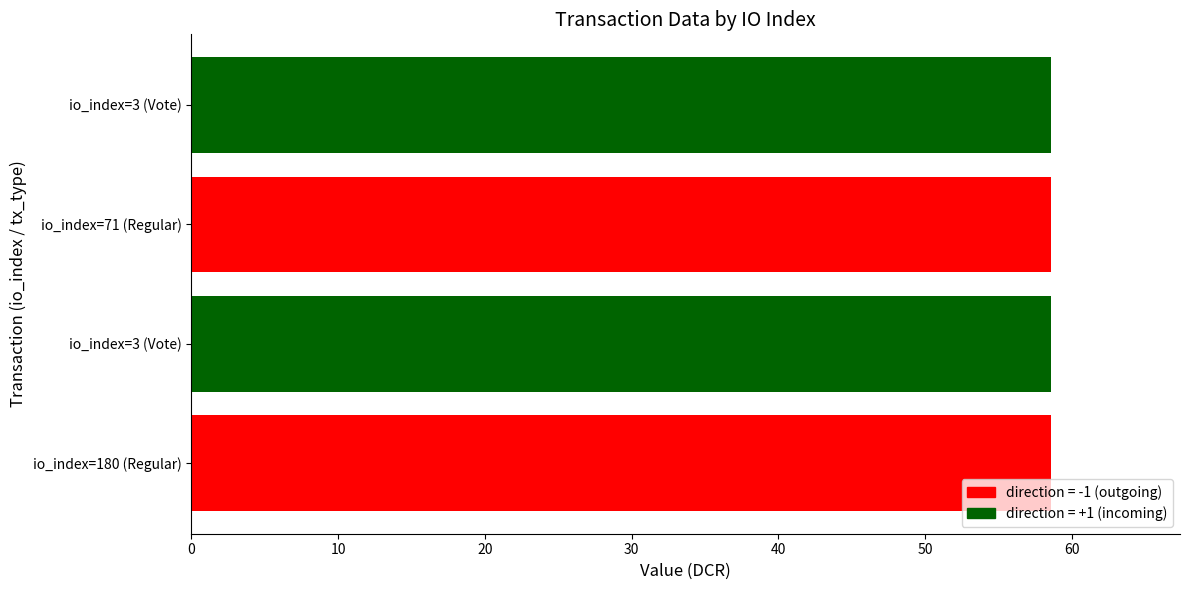

How many groups of bars are there?

4